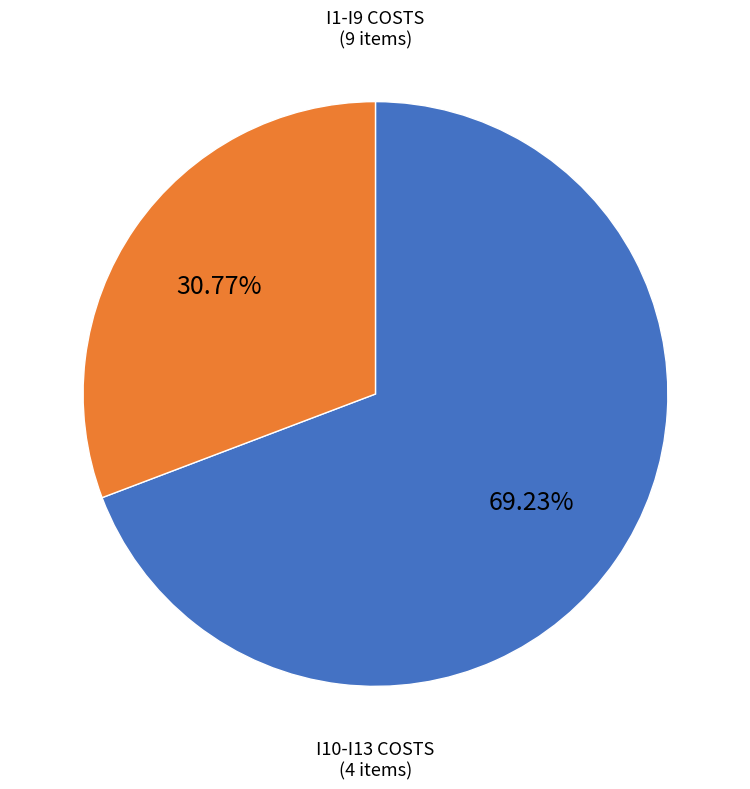

Is there any slice that represents more than half of the pie?

Yes